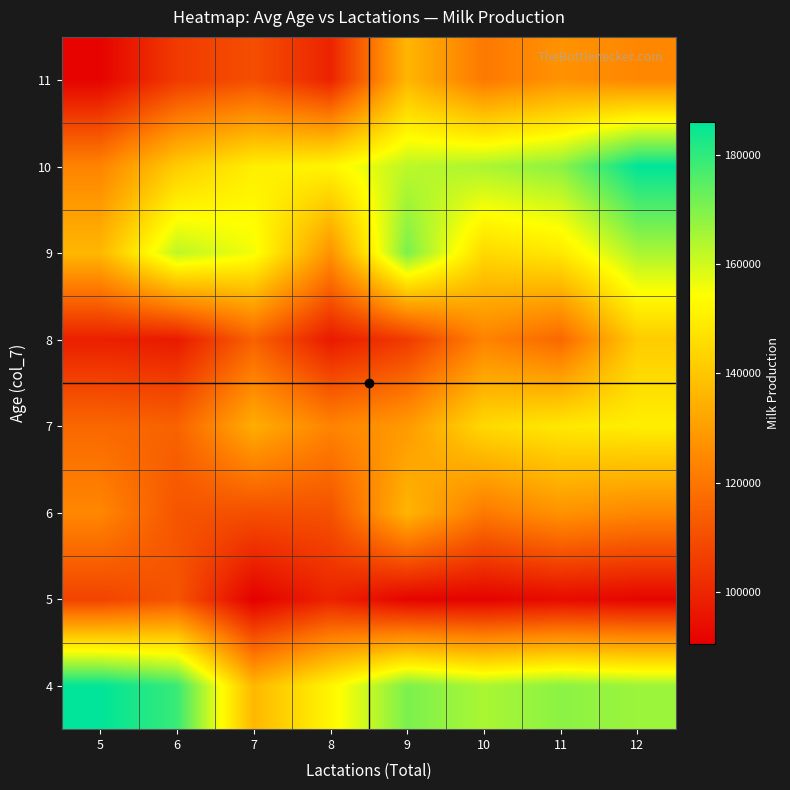

What is the minimum value shown in the chart?

90440